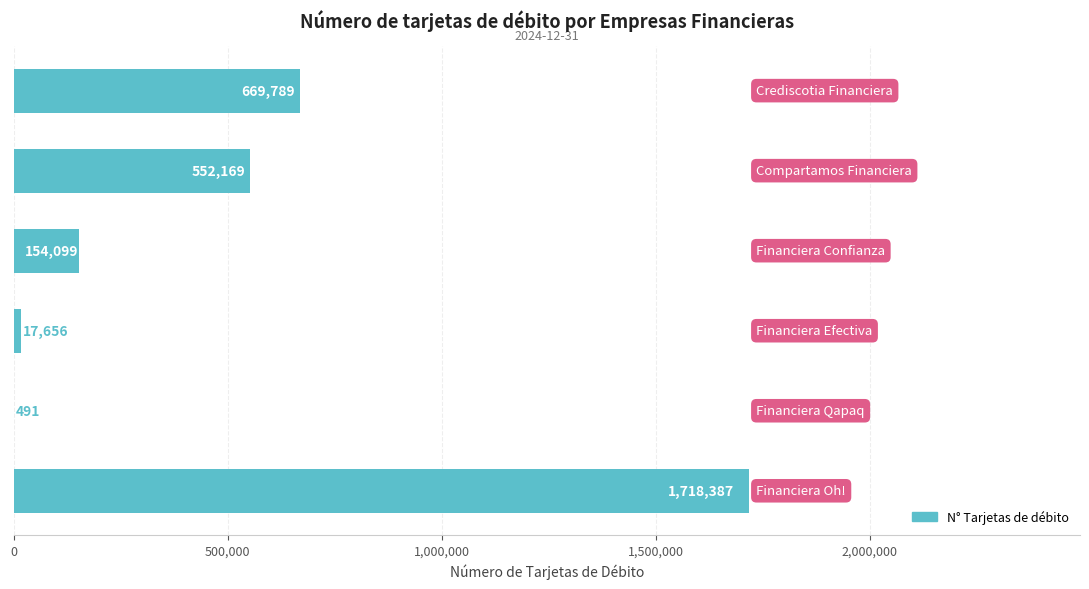

What is the maximum value shown in the chart?

1718387